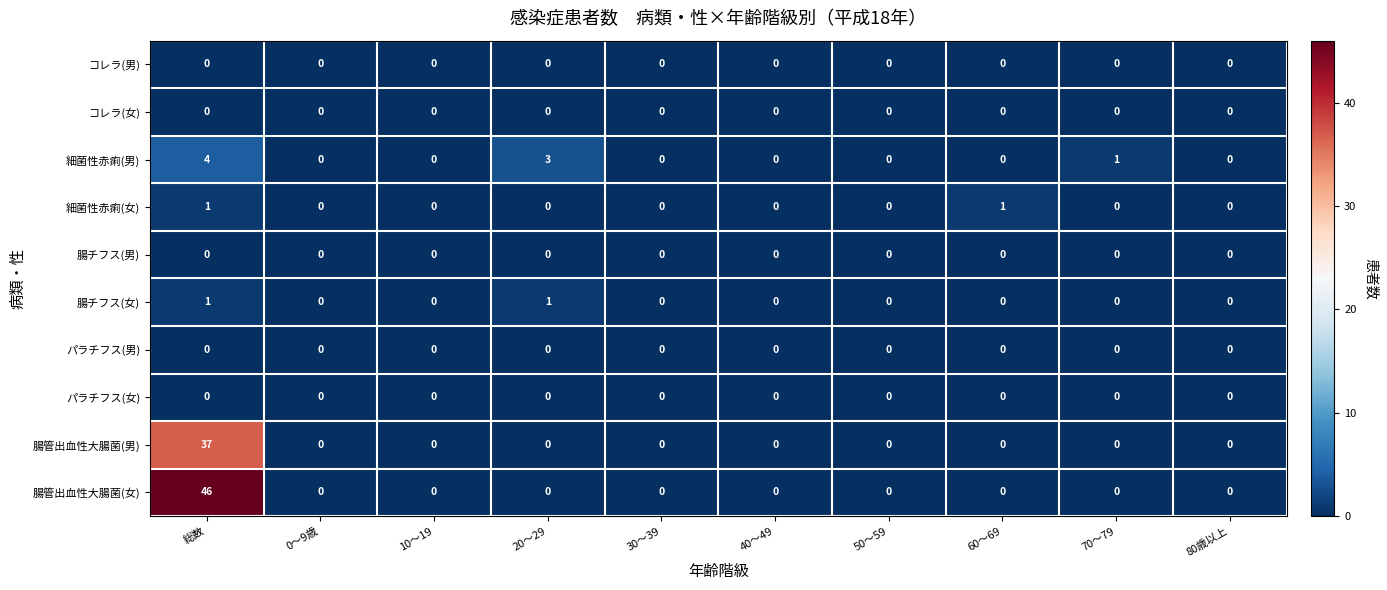

Which category has the highest value across all series?

総数